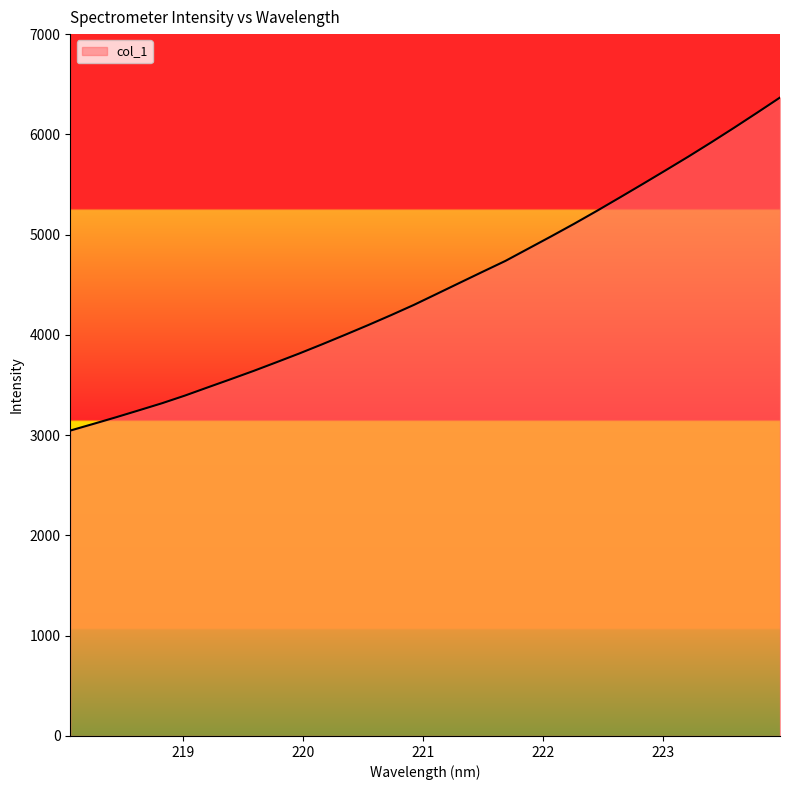

What is the difference between the maximum and minimum values?

3321.5